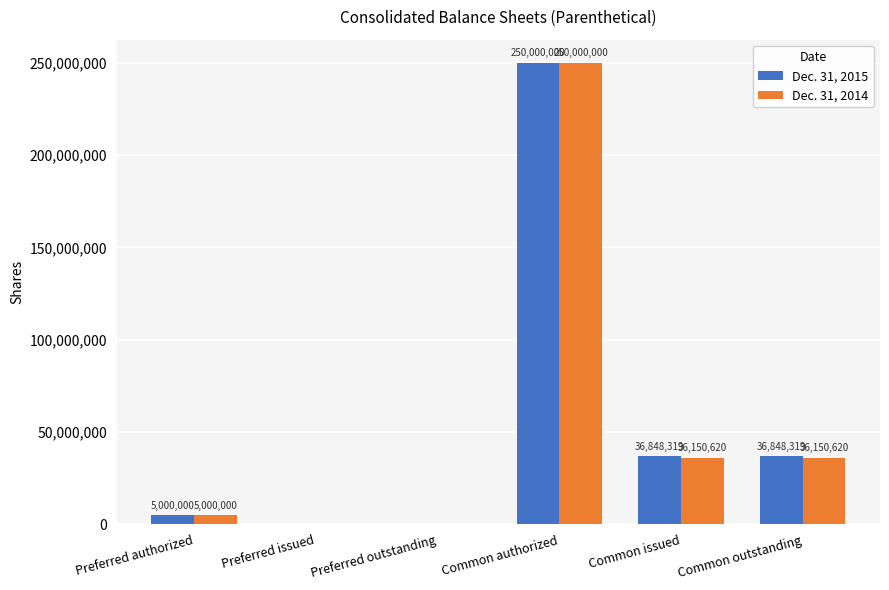

Reading right to left, transcribe all the data shown in this chart.

Dec. 31, 2015: 36848319	36848319	250000000	0	0	5000000
Dec. 31, 2014: 36150620	36150620	250000000	0	0	5000000